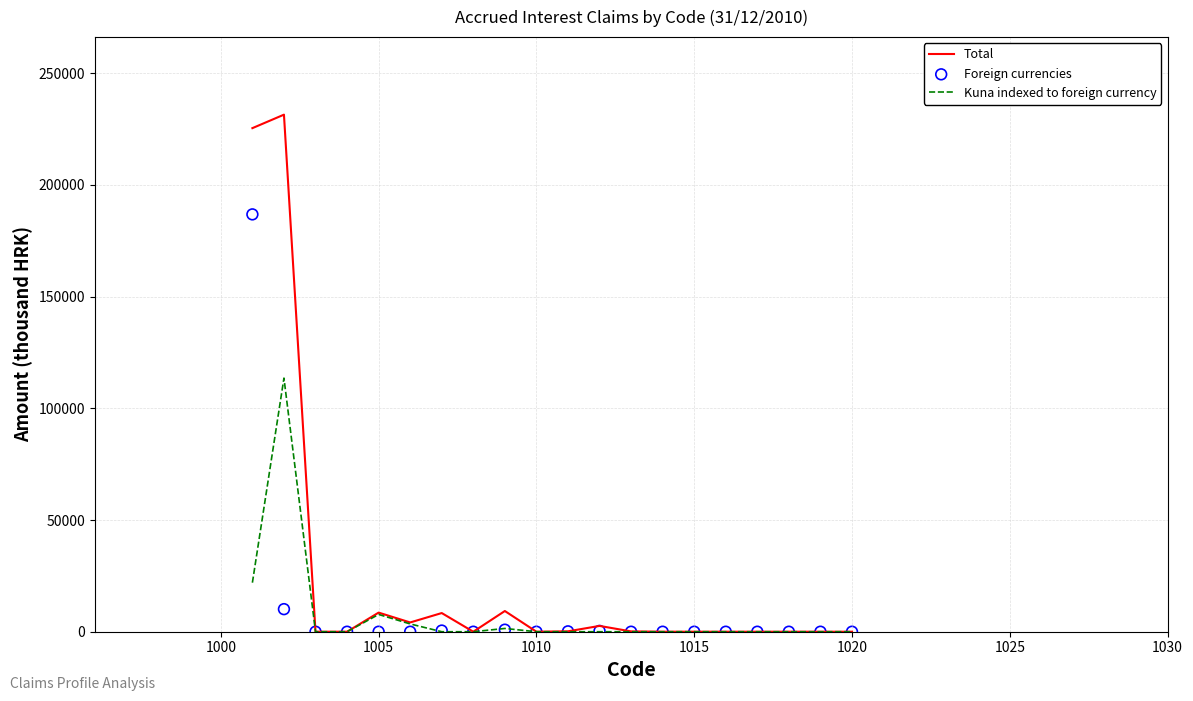

What are all the series names shown in the legend?

Total, Kuna indexed to foreign currency, Foreign currencies